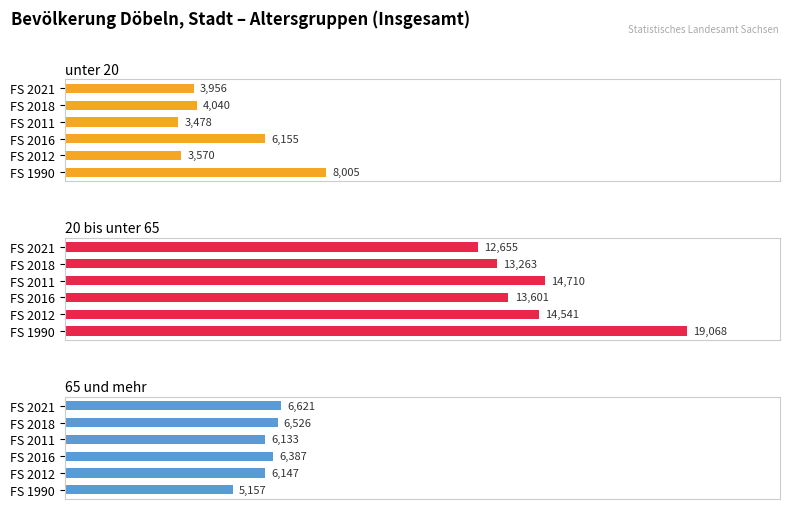

Rank the series at FS 2018 from highest to lowest value.

20 bis unter 65, 65 und mehr, unter 20